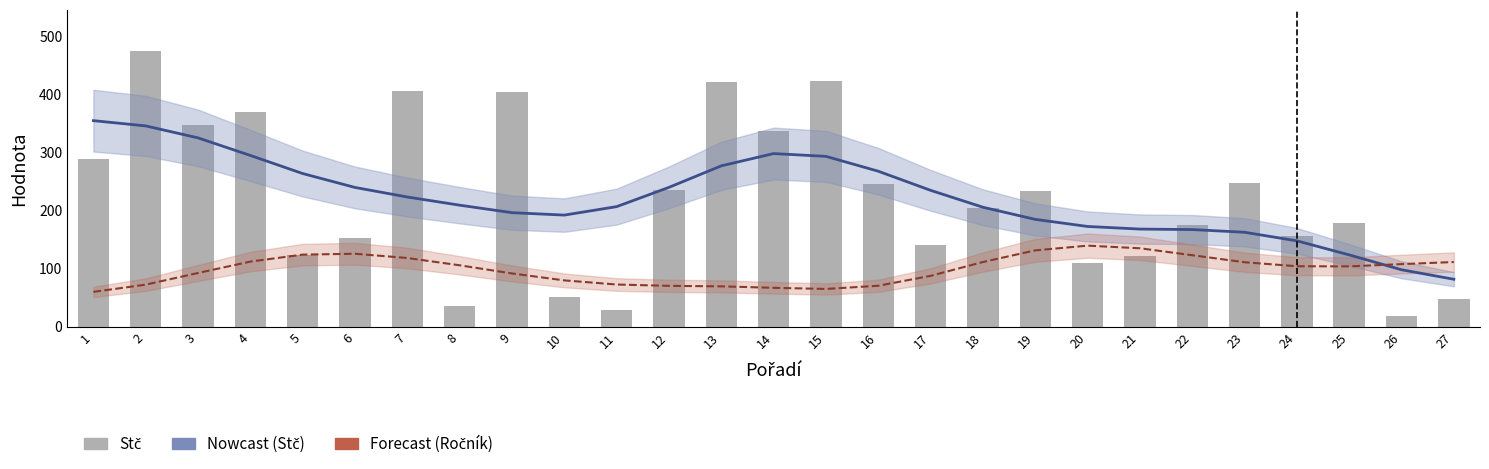

What is the minimum value shown in the chart?

18